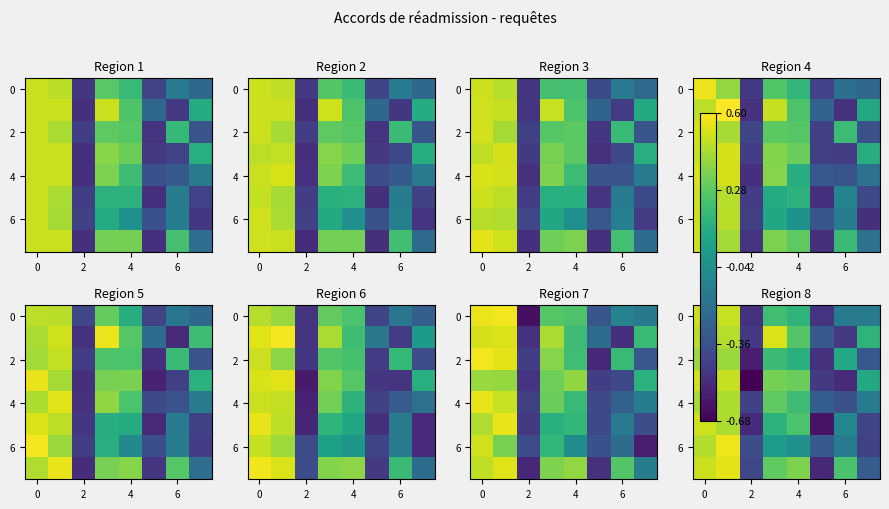

What is the difference between the highest and lowest values at 4?

0.3